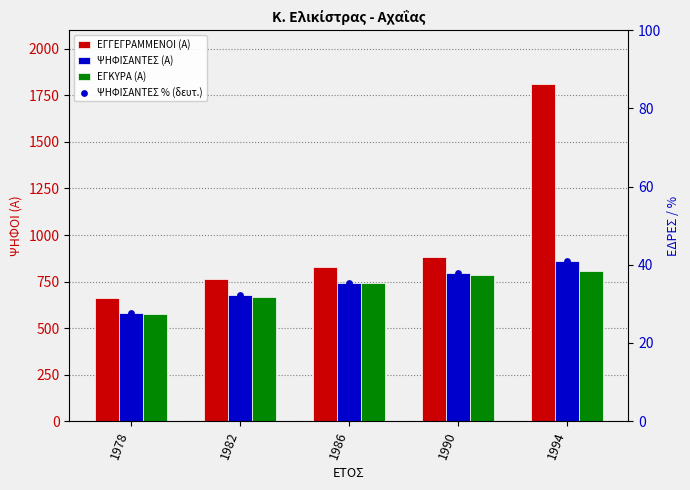

At which category is the sum across all series the highest?

1994